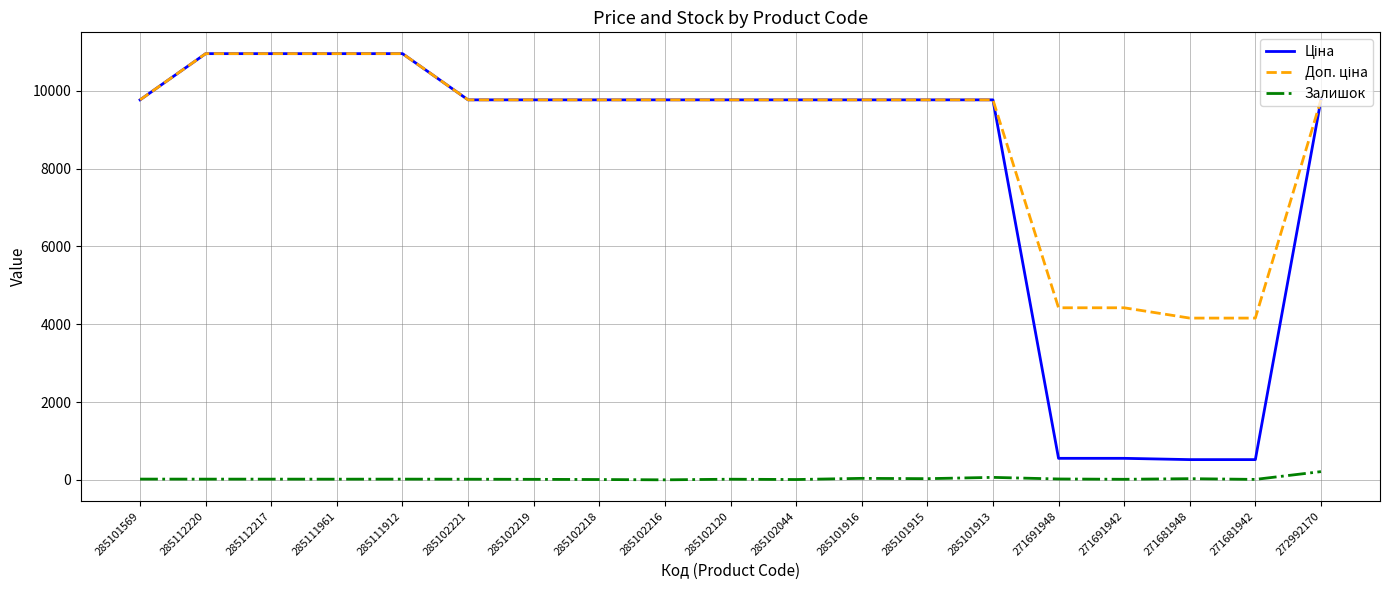

What is the greatest value displayed?

10952.0